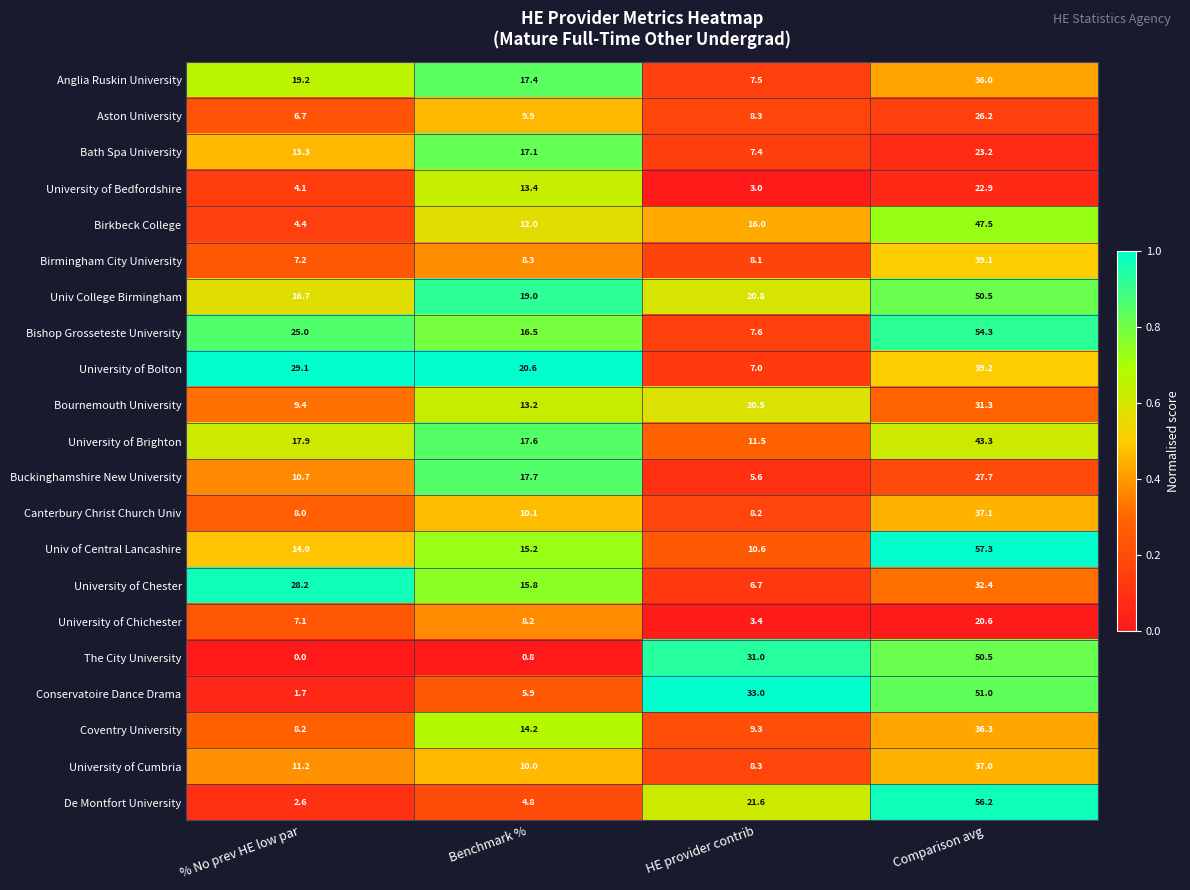

What is the sum of all University of Bolton values?

95.9